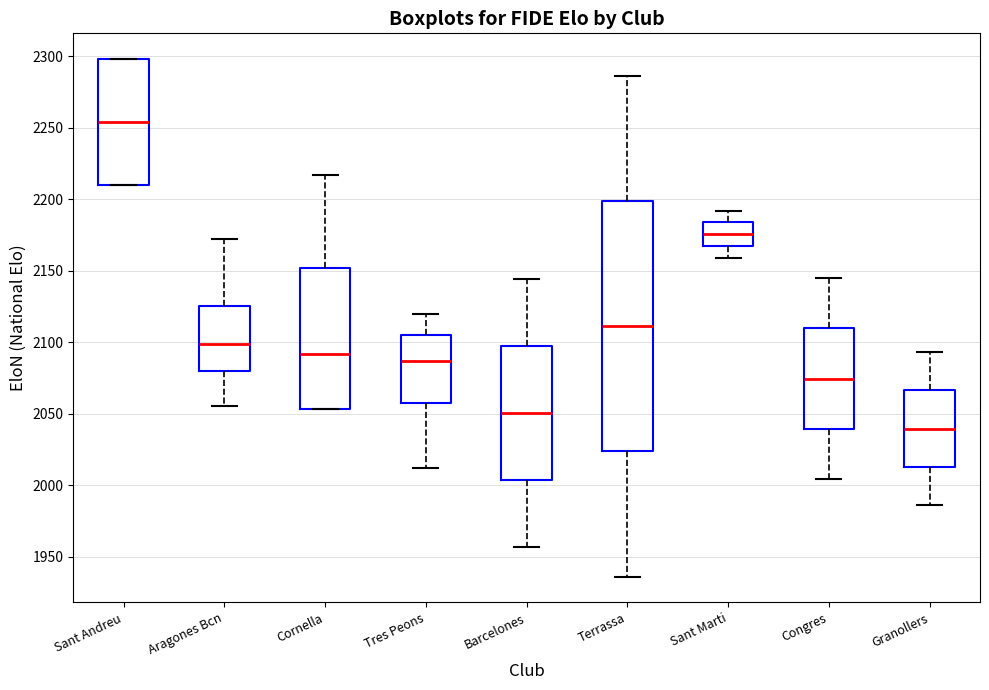

Which box's median line is the lowest?

Granollers